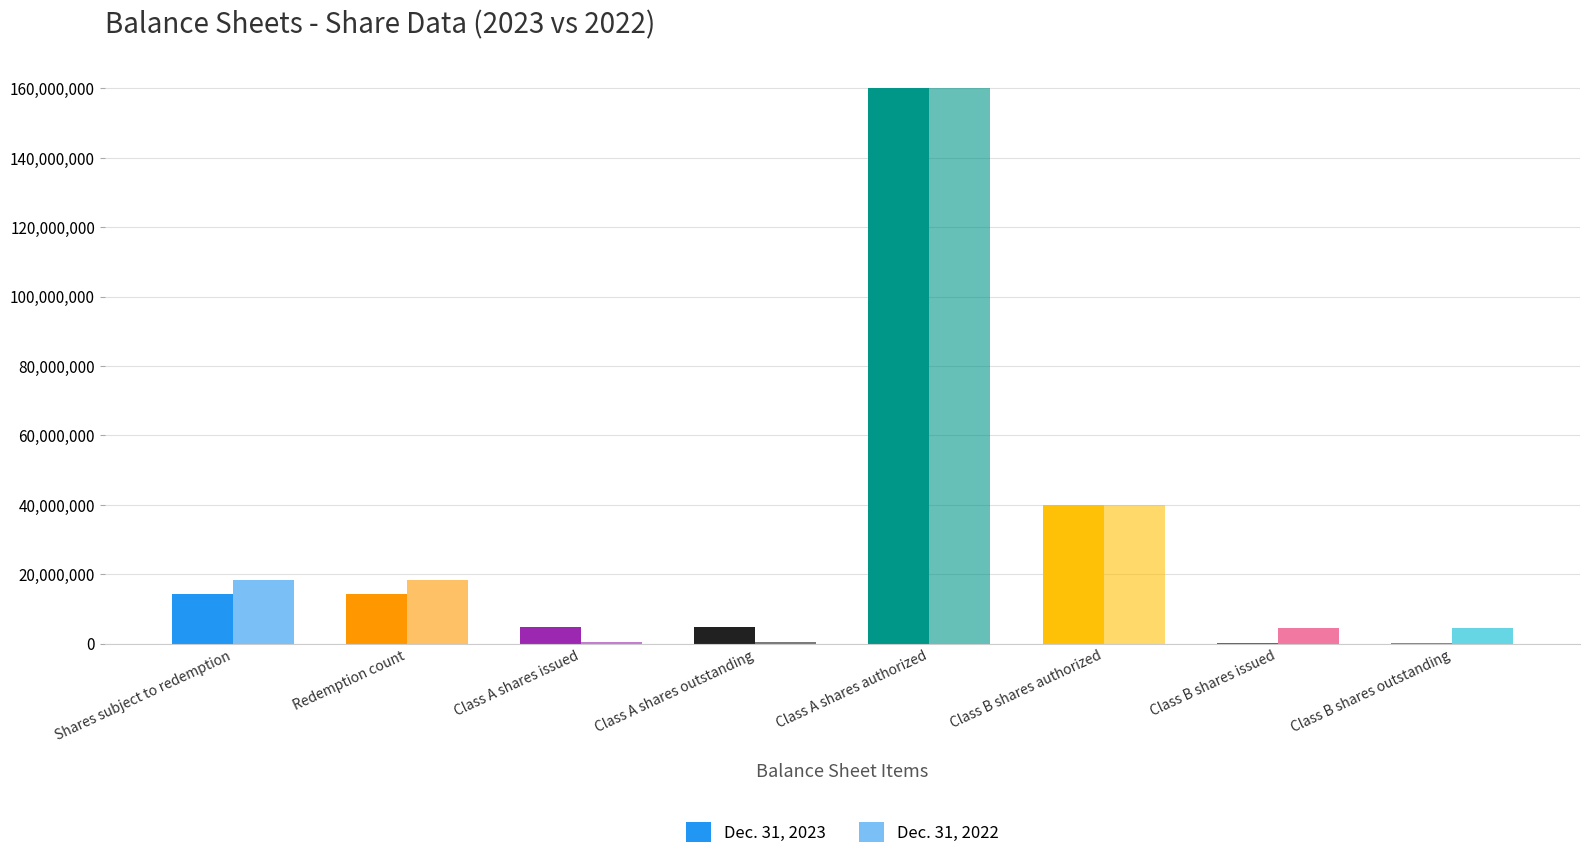

Count the number of categories in the chart.

8